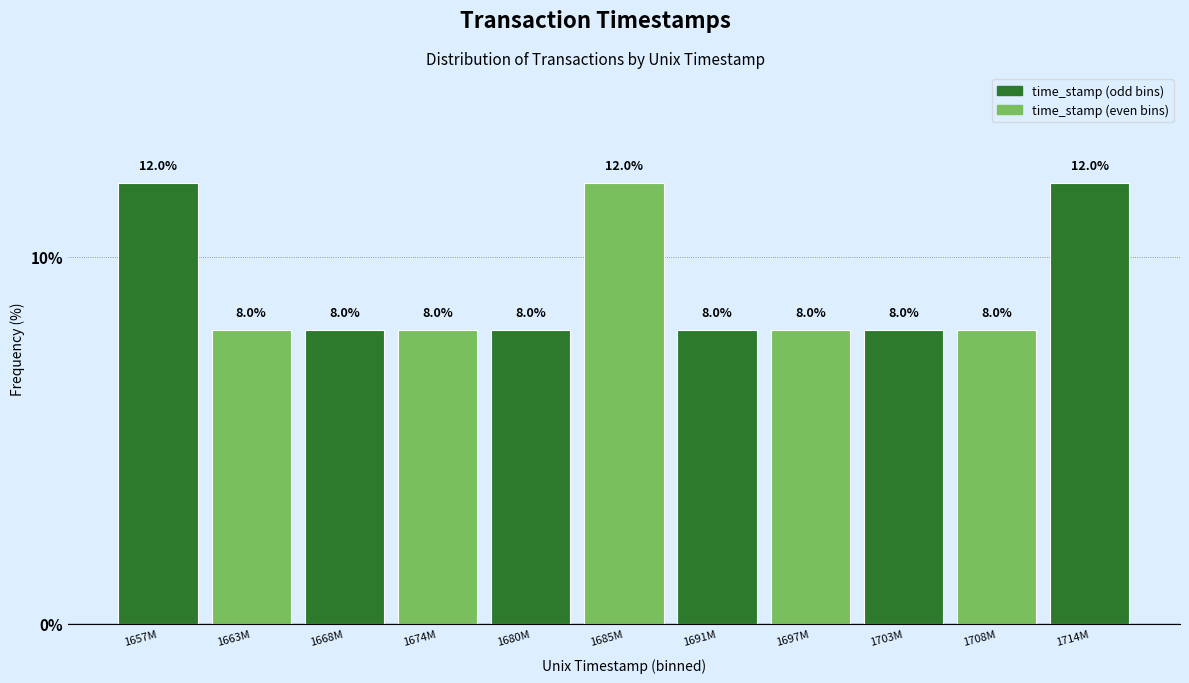

Reading left to right, list all the values displayed in this chart.

12	8	8	8	8	12	8	8	8	8	12